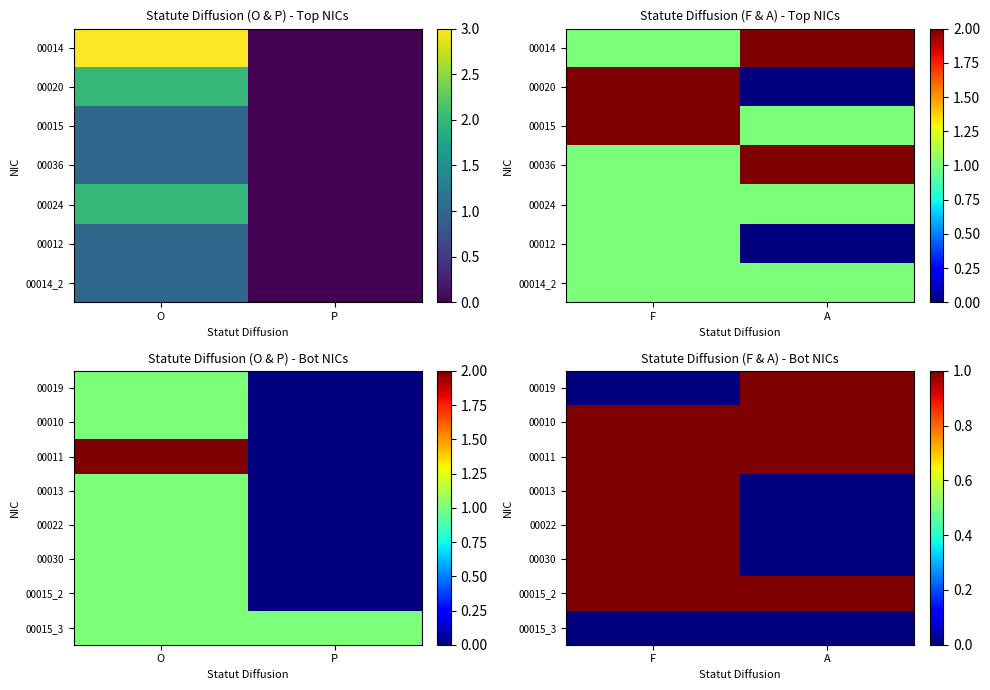

At which label does 00022 reach its minimum?

A